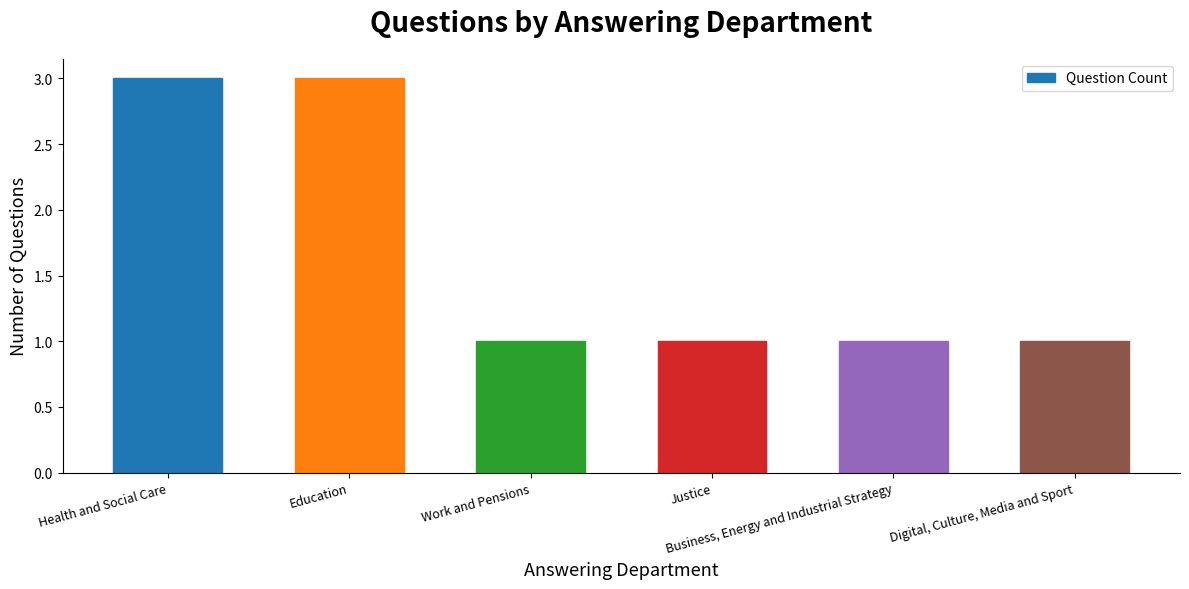

What is the average value?

2